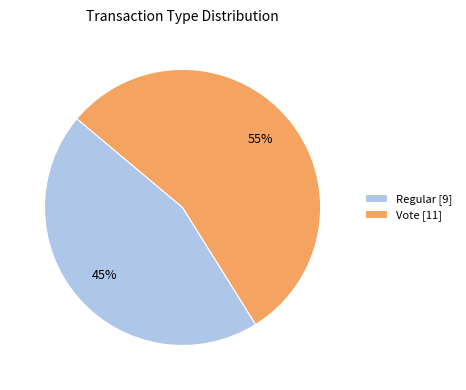

To the nearest percent, what is the average slice percentage?

50%